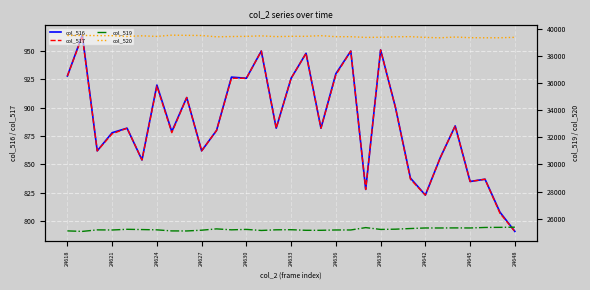

What is the sum of all col_516 values?

27490